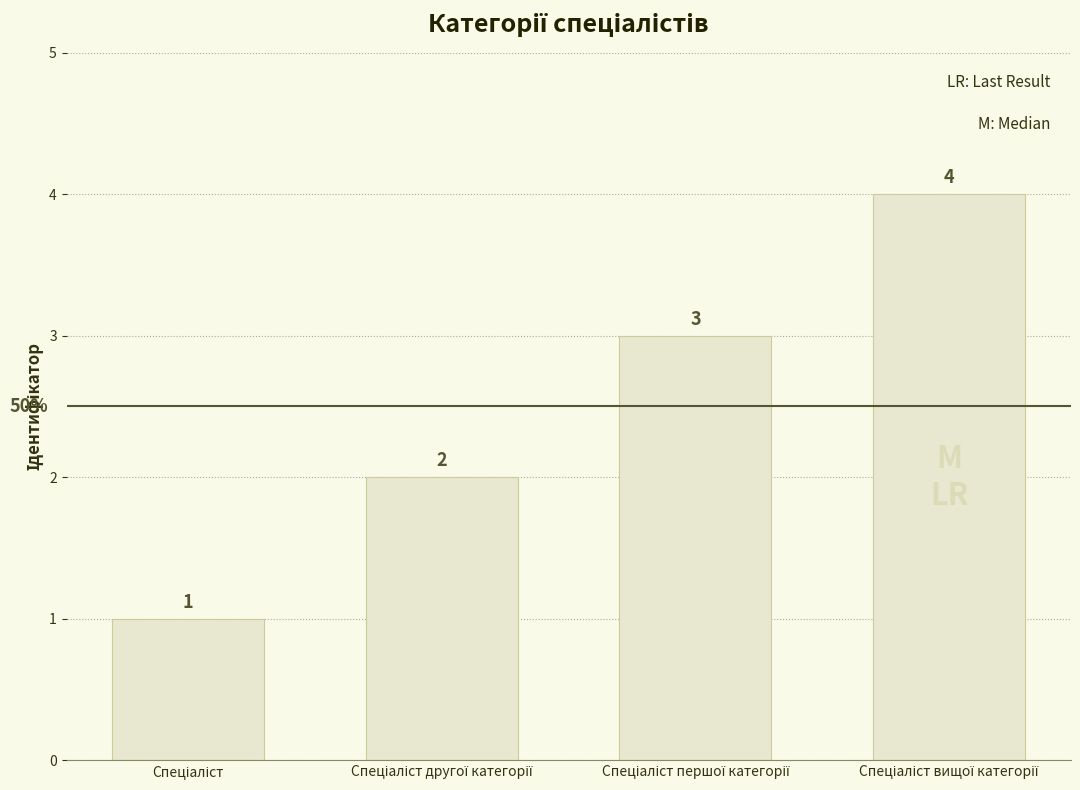

How many values are between 2 and 4?

3